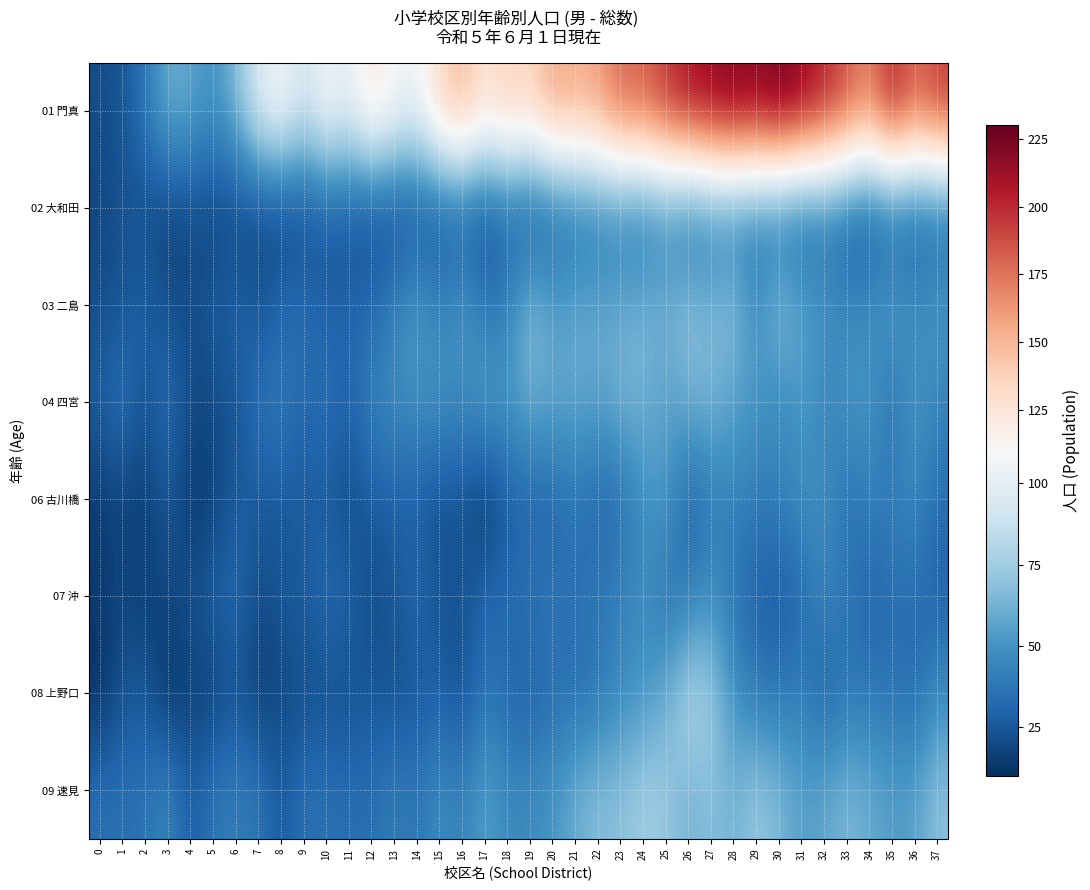

What is the smallest value displayed?

10